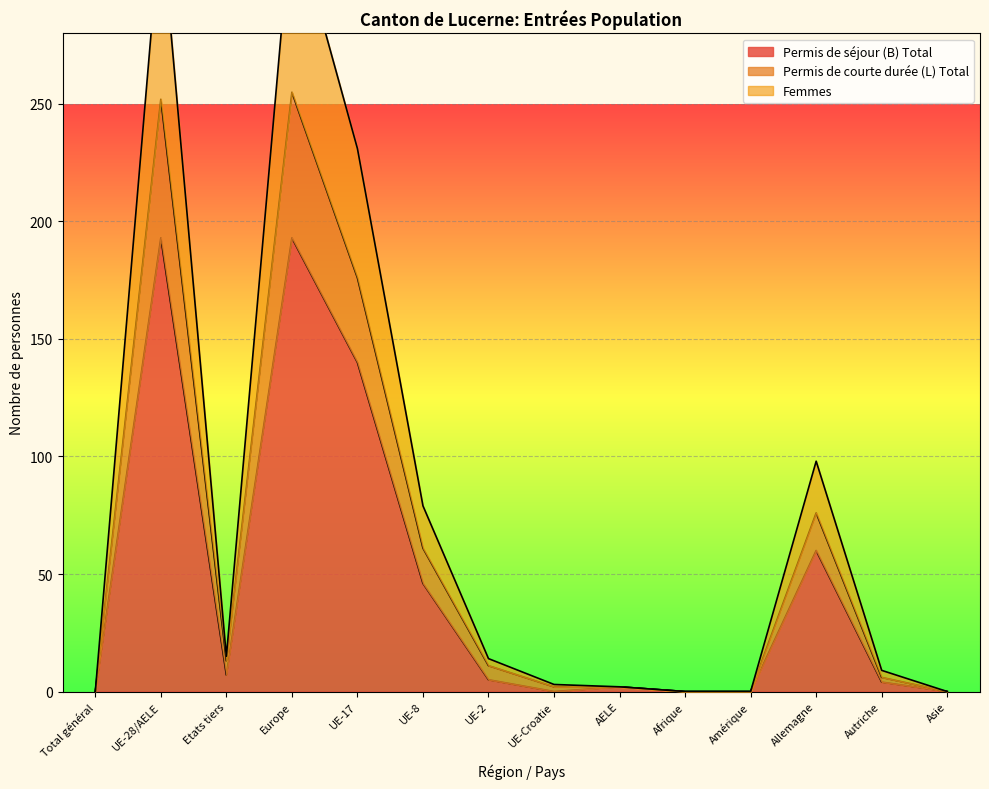

What are all the series names shown in the legend?

Permis de séjour (B) Total, Permis de courte durée (L) Total, Femmes